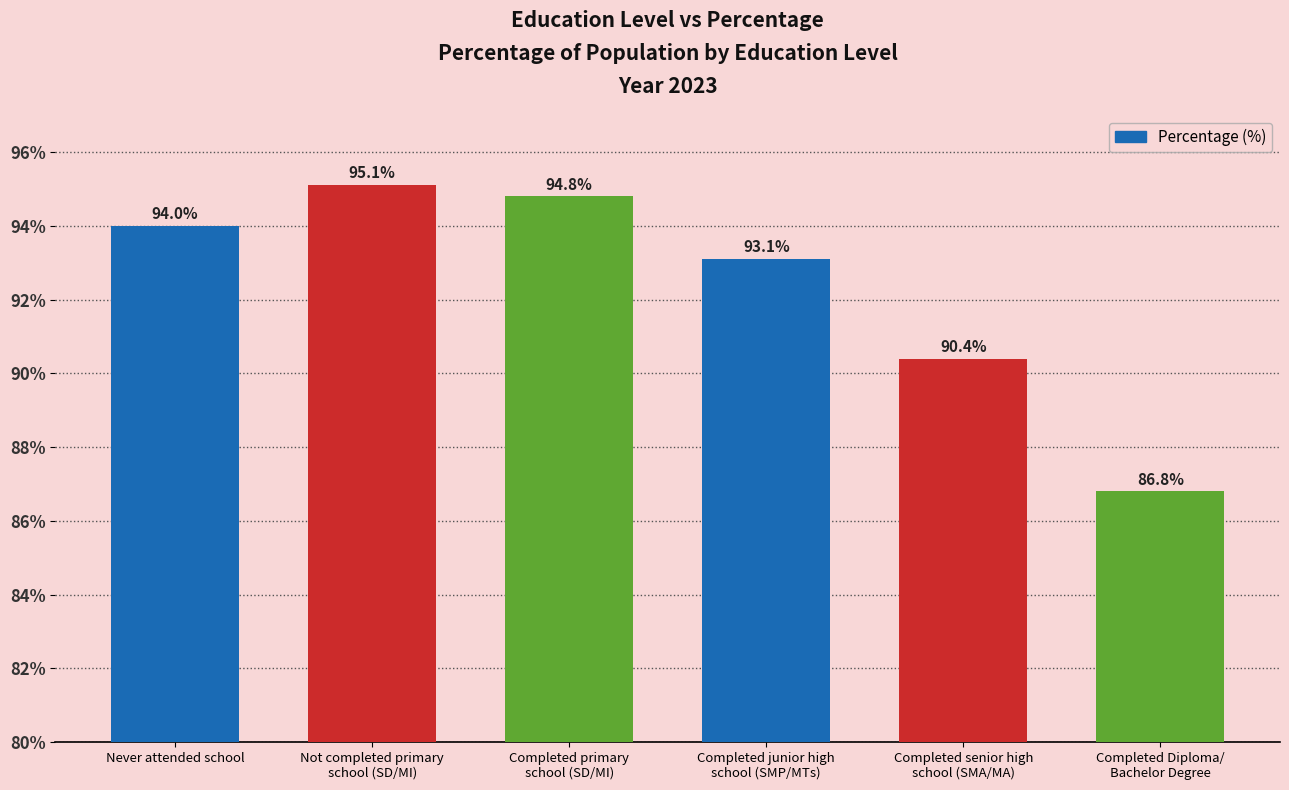

Rank the categories by value from highest to lowest.

Not completed primary
school (SD/MI), Completed primary
school (SD/MI), Never attended school, Completed junior high
school (SMP/MTs), Completed senior high
school (SMA/MA), Completed Diploma/
Bachelor Degree